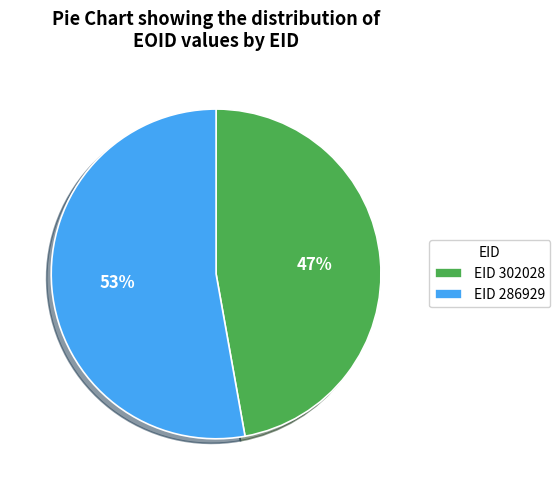

Combined, do EID 286929 and EID 302028 account for over 50%?

Yes